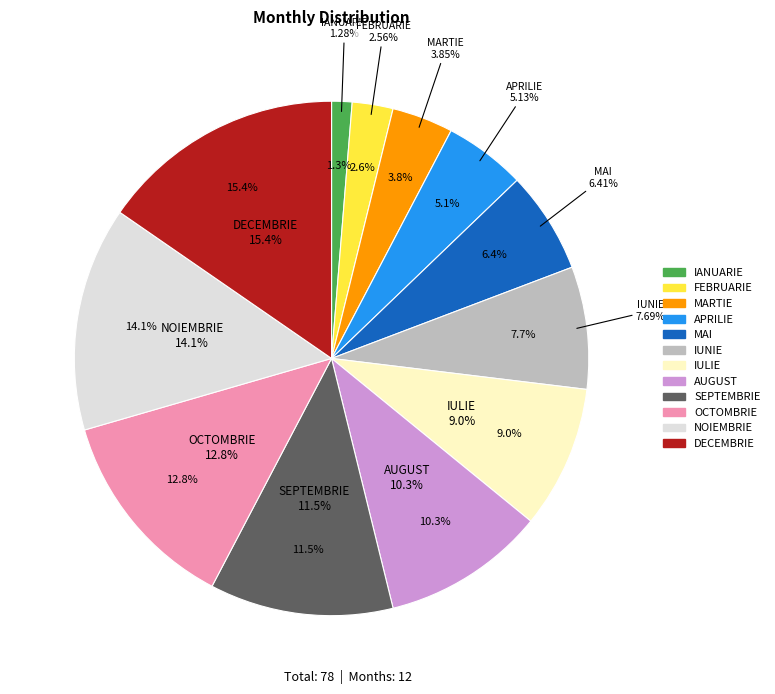

To the nearest percent, what is the average slice percentage?

8%